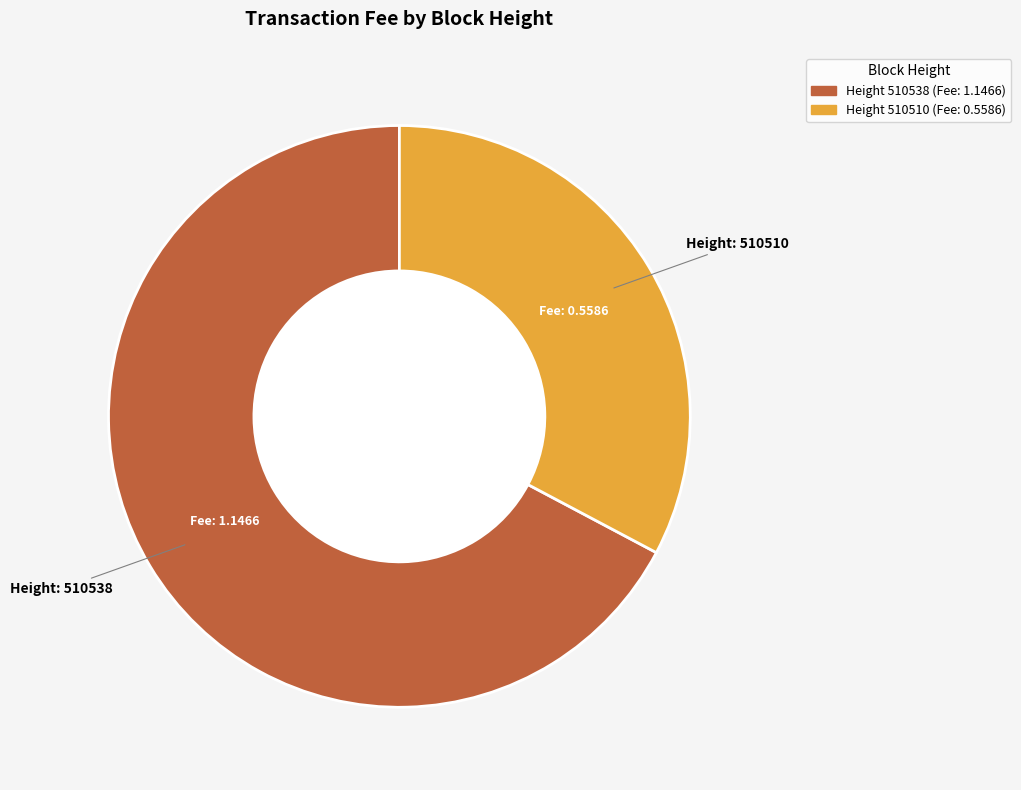

Is there any slice that represents more than half of the pie?

Yes